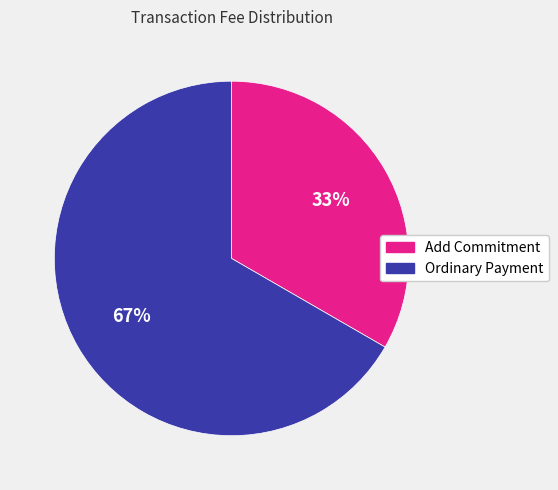

Which category has the smallest portion of the pie?

Add Commitment